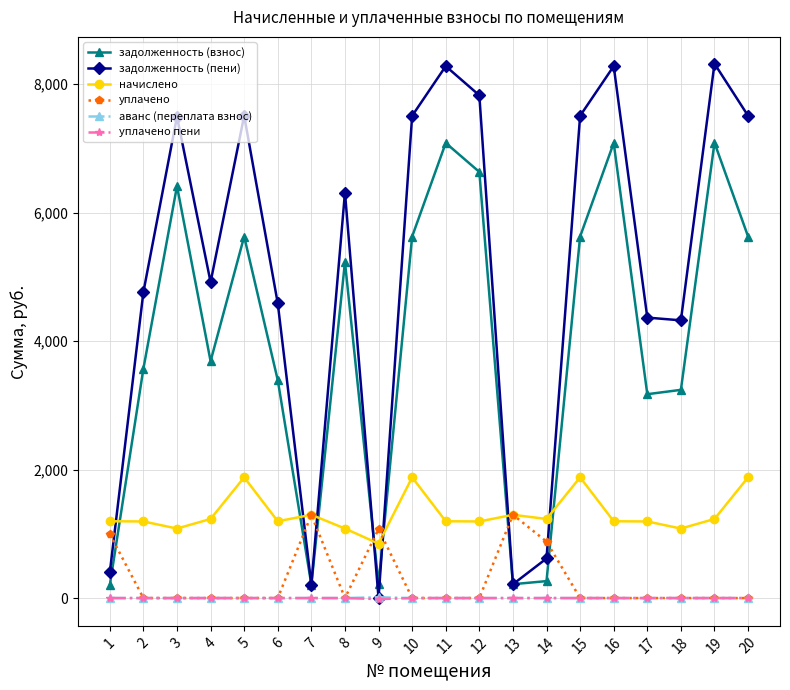

The value of задолженность (взнос) at 20 is 3878.3. True or false?

False